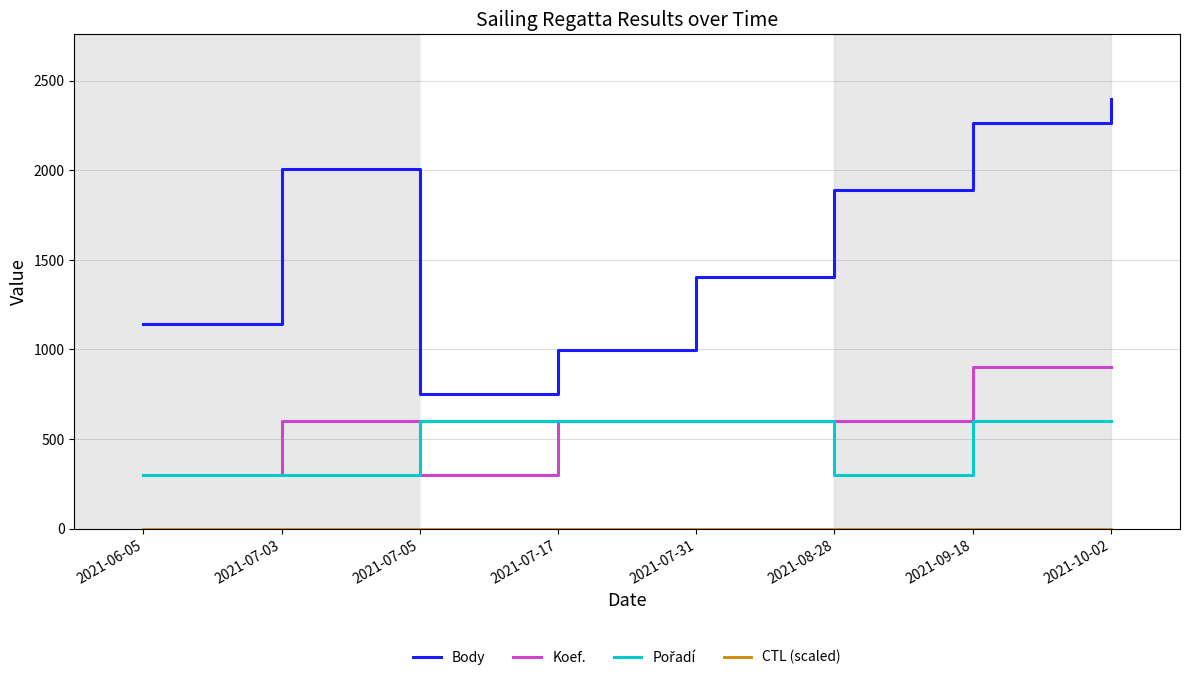

At which label does Body first exceed 1892?

2021-07-03